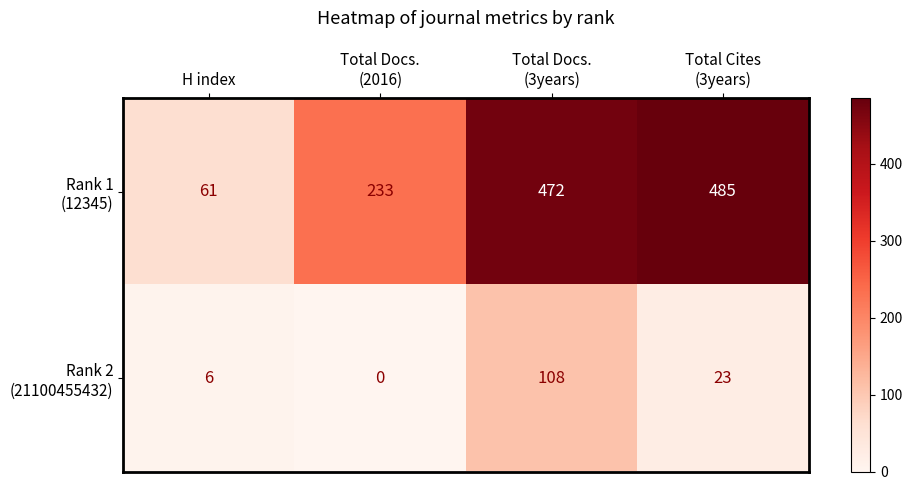

What is the total value across all series at H index?

67